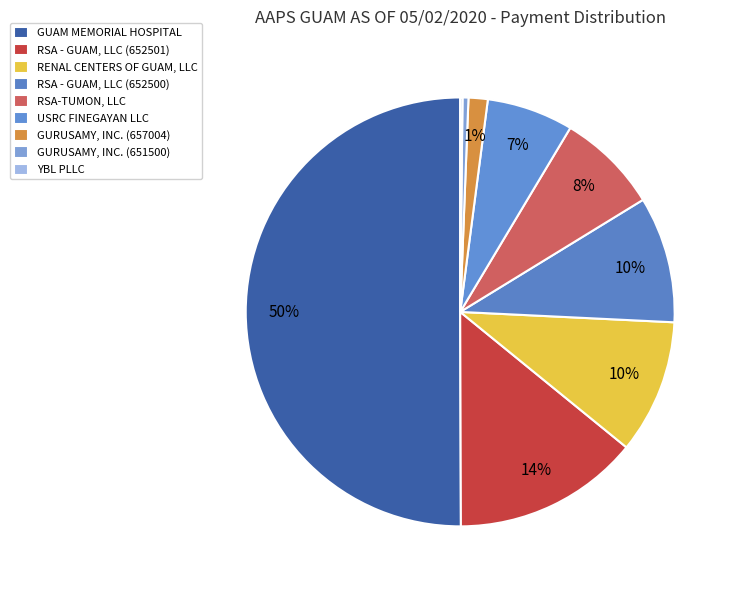

What is the ratio of the value at RSA - GUAM, LLC (652501) to the value at GUAM MEMORIAL HOSPITAL?

0.3